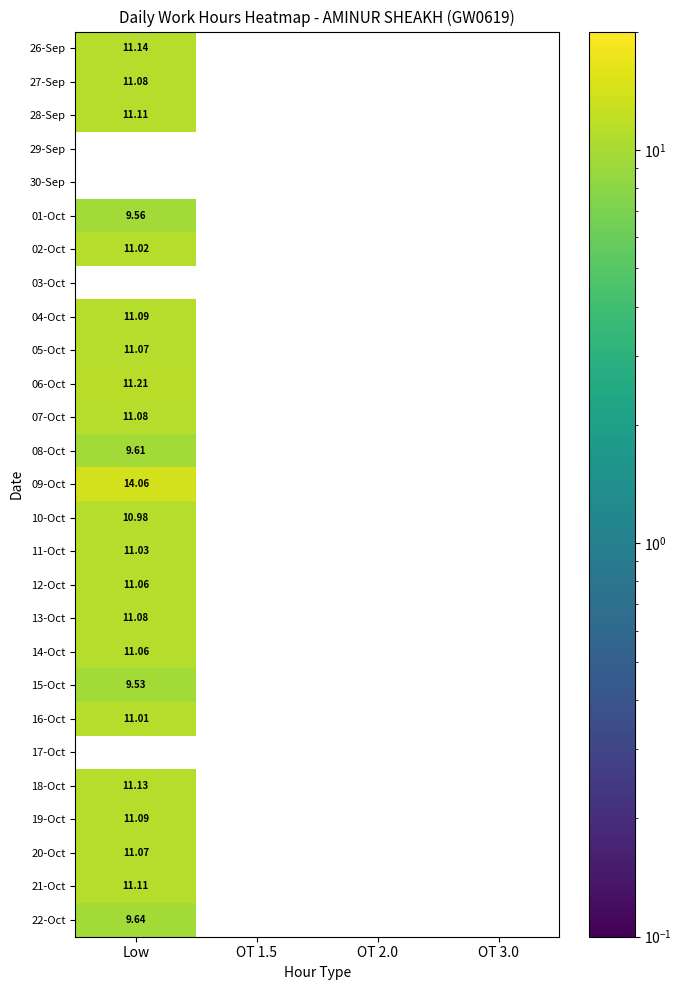

List the labels in order of 11-Oct value, largest first.

Low, OT 1.5, OT 2.0, OT 3.0